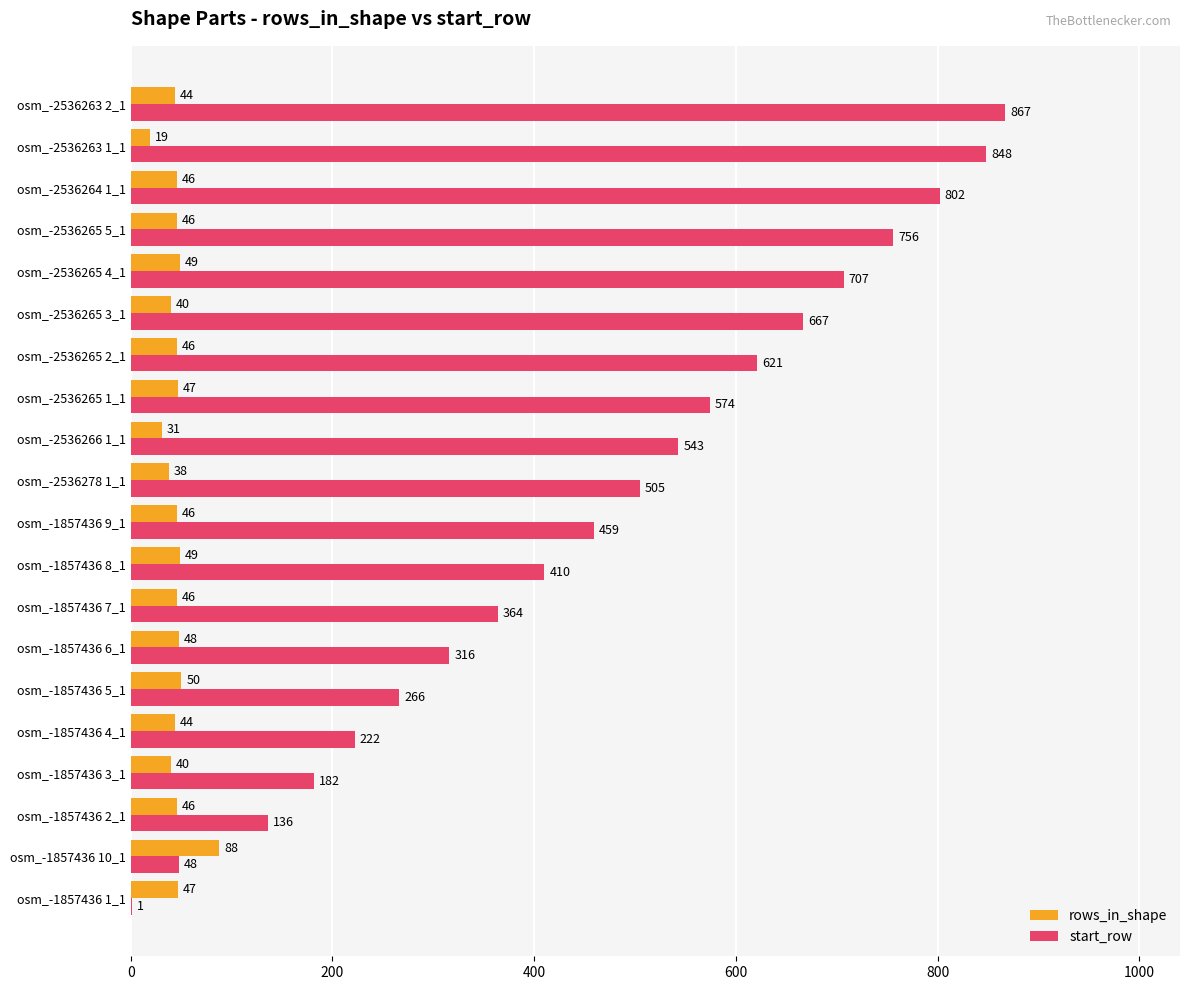

Is it true that rows_in_shape equals 139 at osm_-1857436 10_1?

False